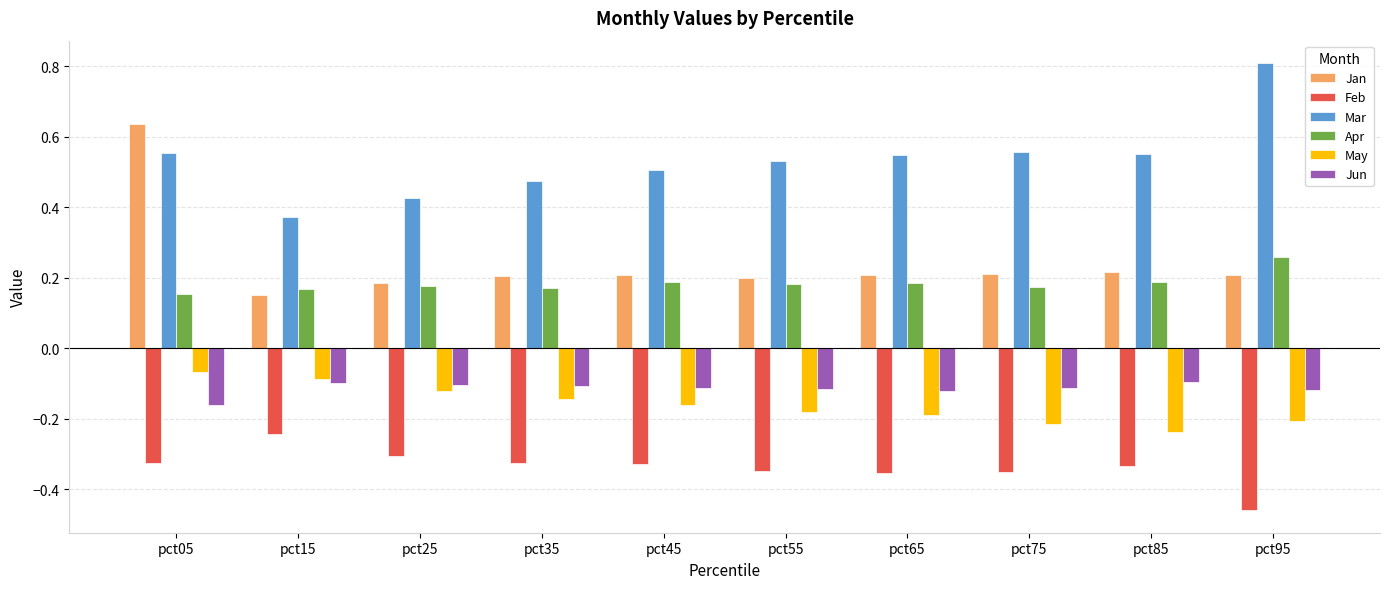

What is the sum of all Mar values?

5.3